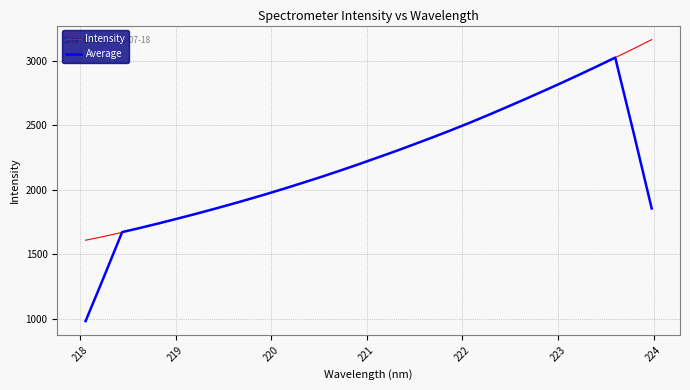

Does the chart have visible grid lines?

Yes